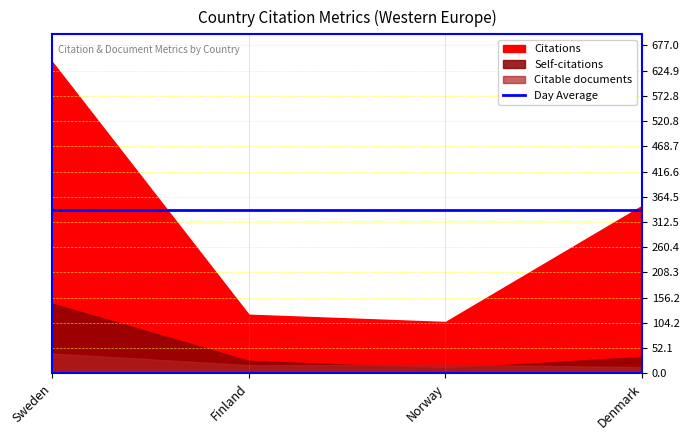

What is the value of the Citable documents point at the 2nd from the left?

17